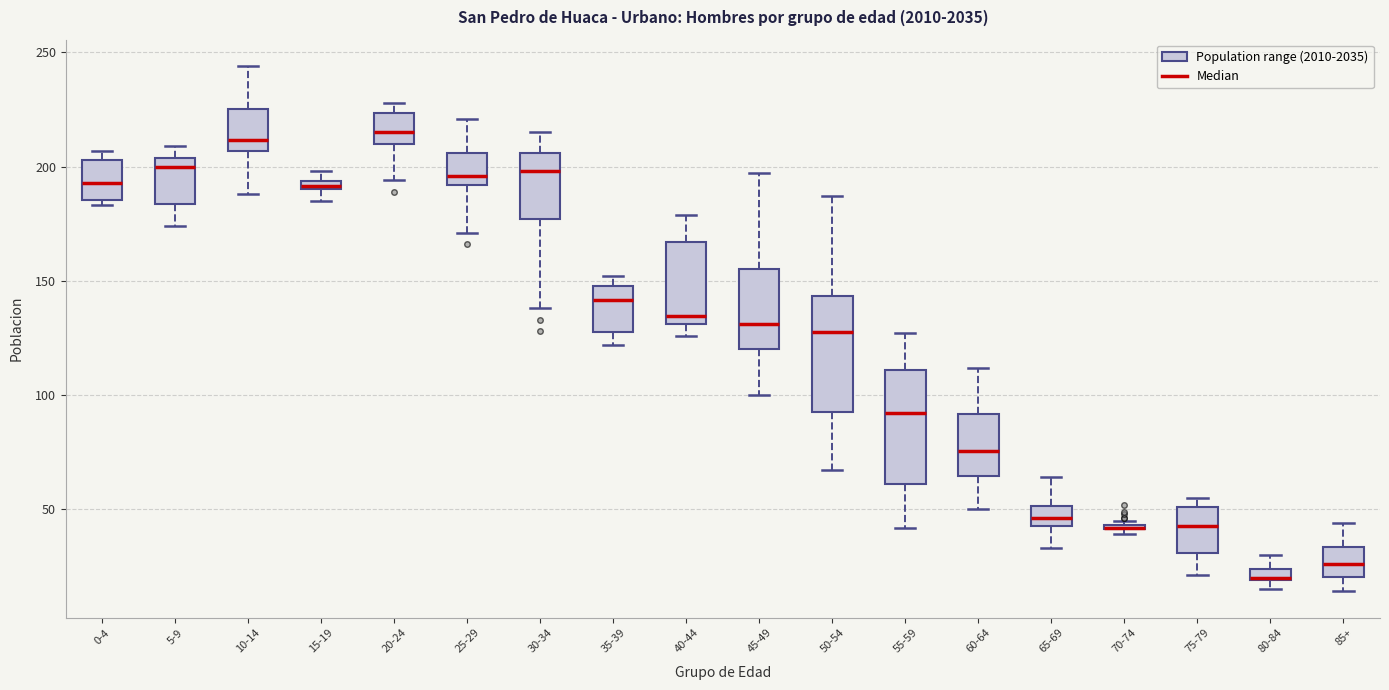

Where does the upper whisker of the box for 65-69 end on the y-axis? The values are not printed on the chart, so give them approximately, as read against the axis.

65